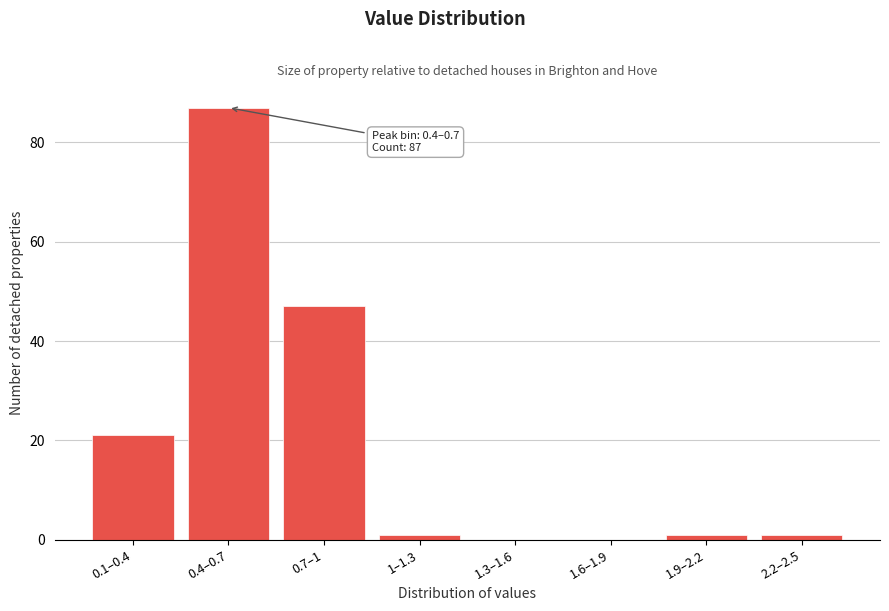

Reading left to right, list all the values displayed in this chart.

0.1–0.4=21	0.4–0.7=87	0.7–1=47	1–1.3=1	1.3–1.6=0	1.6–1.9=0	1.9–2.2=1	2.2–2.5=1